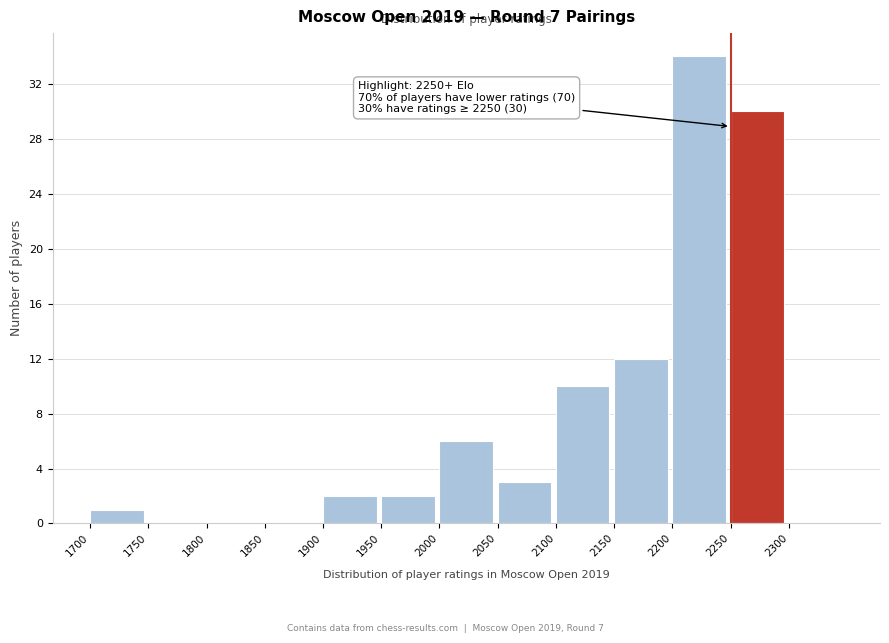

Over which range of the x-axis is the bar tallest?

2200 to 2250